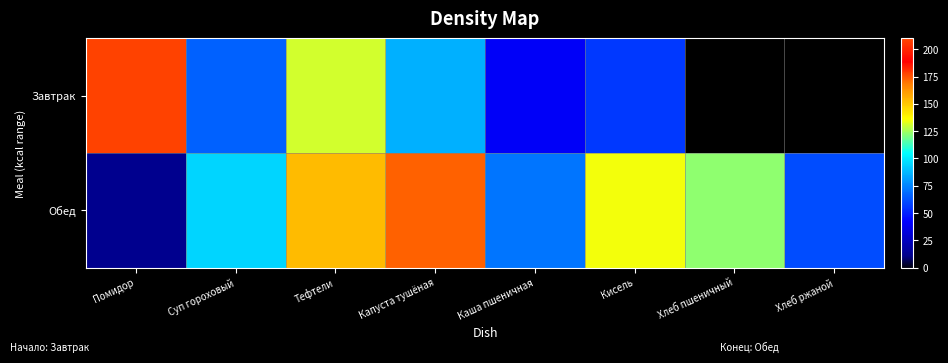

Which series has the largest total across all categories?

Обед